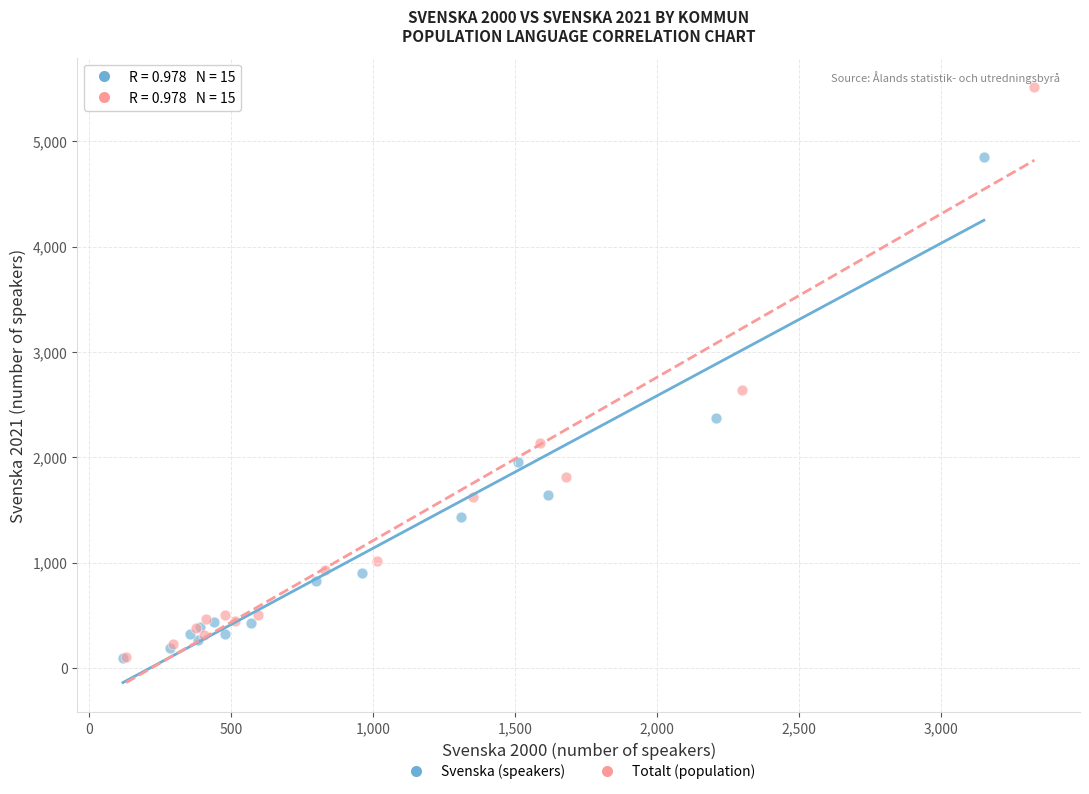

Which series has the widest spread of Y values?

Totalt (population)